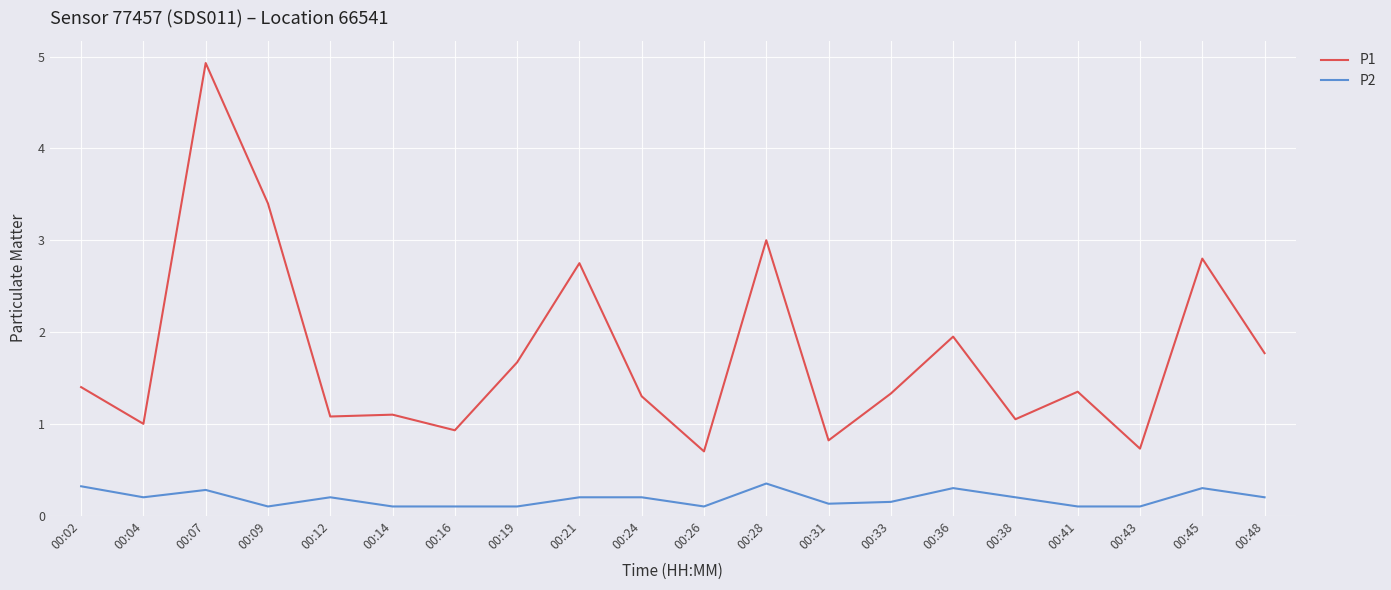

What is the spread (max minus min) of values at 00:48?

1.6